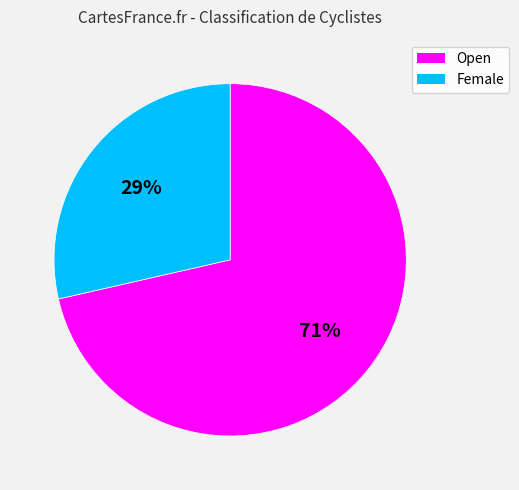

To the nearest percent, what is the average slice percentage?

50%